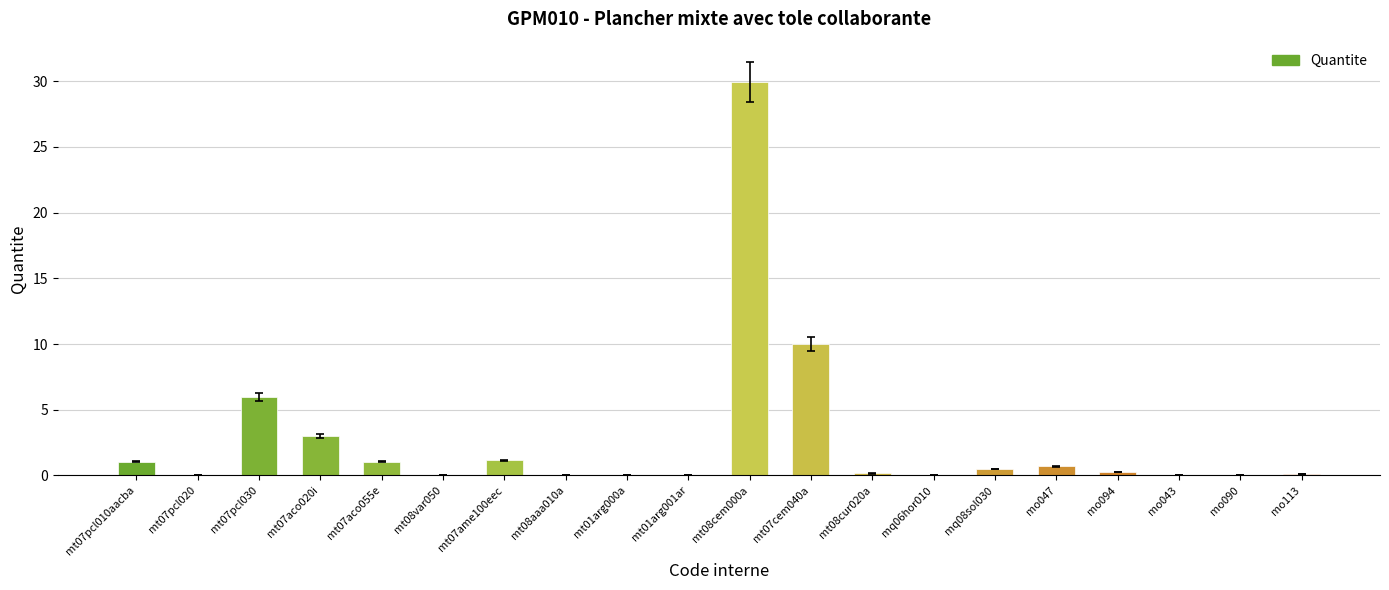

What is the greatest value displayed?

29.9